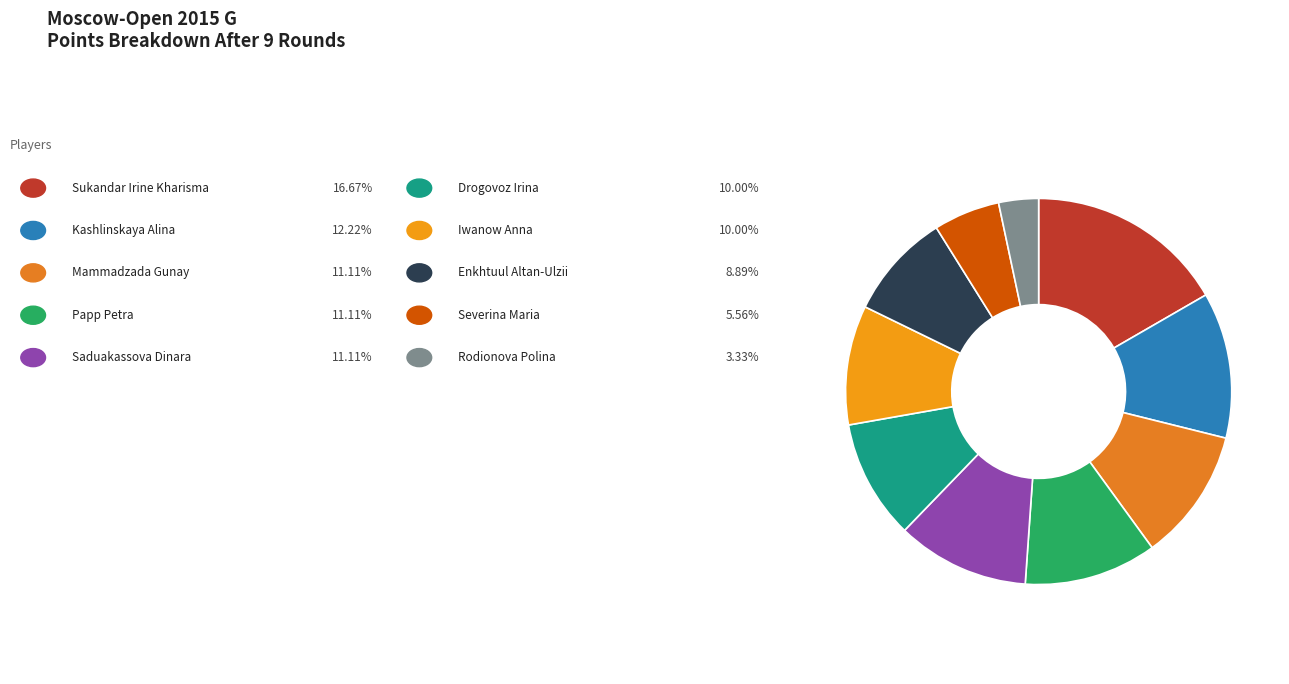

How many slices are in this pie chart?

10